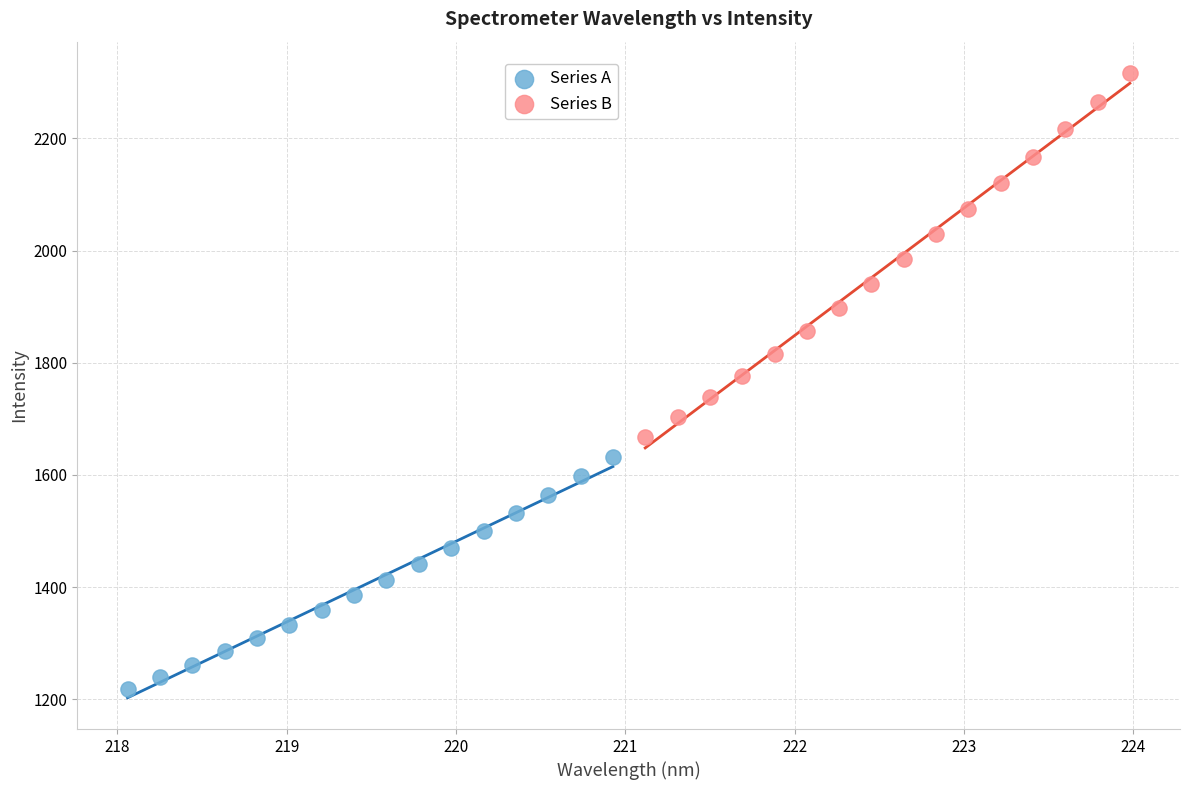

Which series reaches the minimum Y coordinate?

Series A